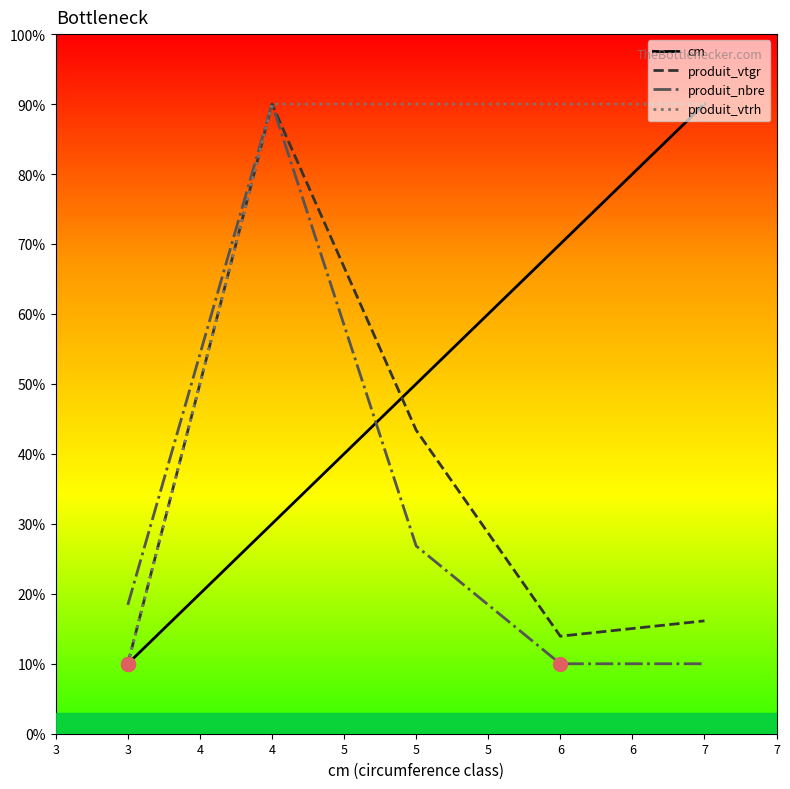

Rank the categories by produit_vtgr value from lowest to highest.

3, 6, 7, 5, 4